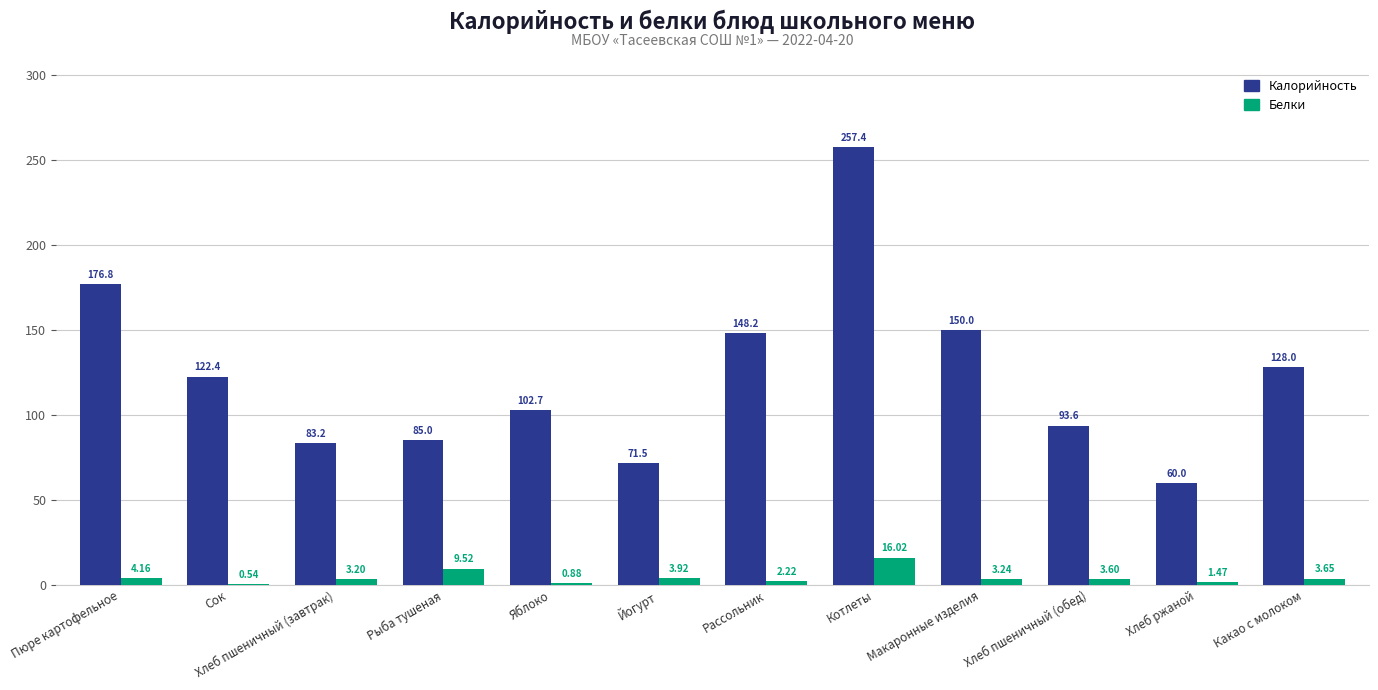

Is the value of Белки at Хлеб пшеничный (обед) greater than the value of Калорийность at Макаронные изделия?

No